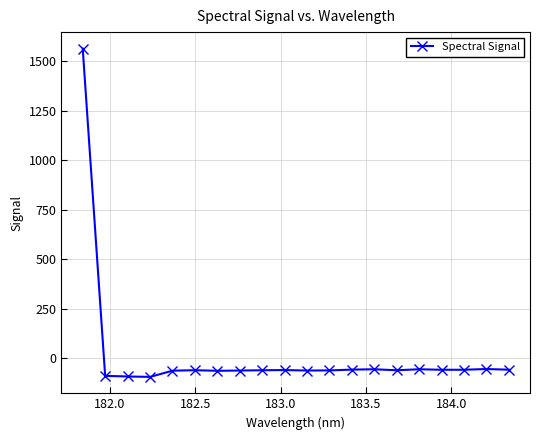

What is the minimum value shown in the chart?

-93.0